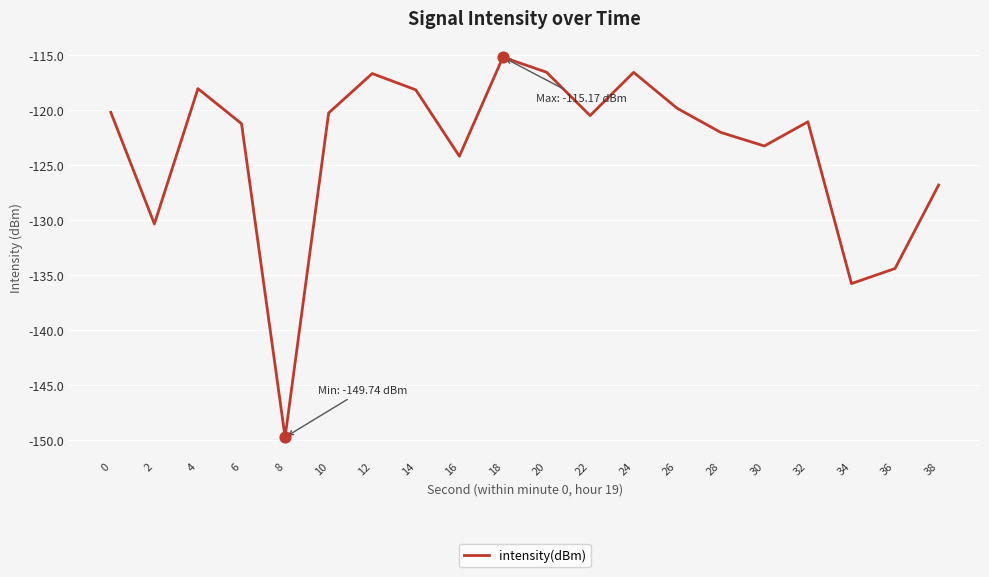

What is the change in value from 0 to 8?

-29.6